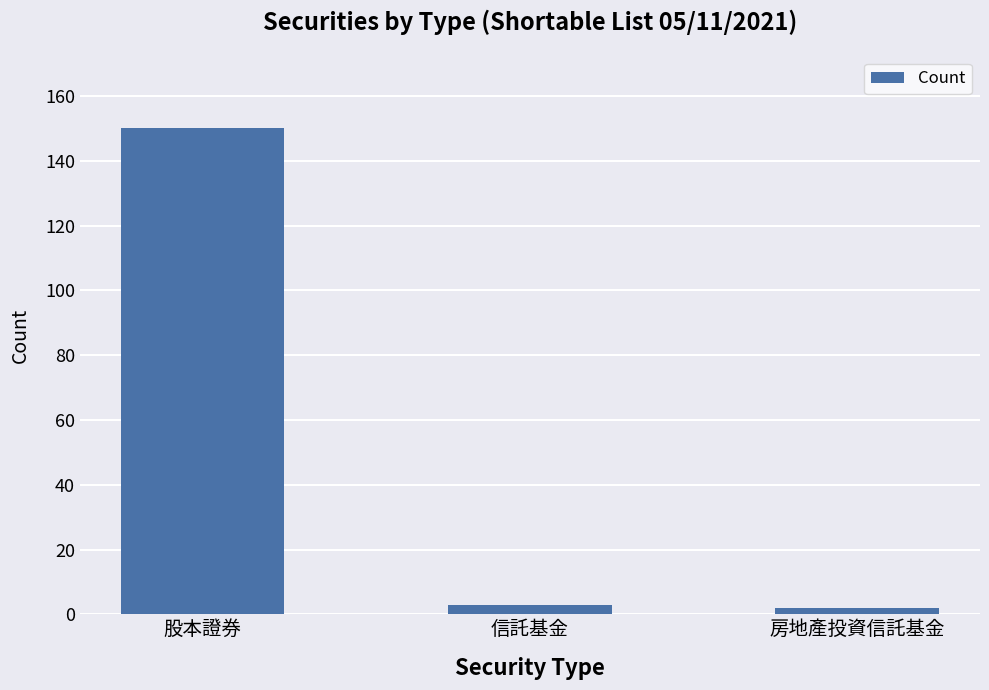

How many series are shown in this chart?

1